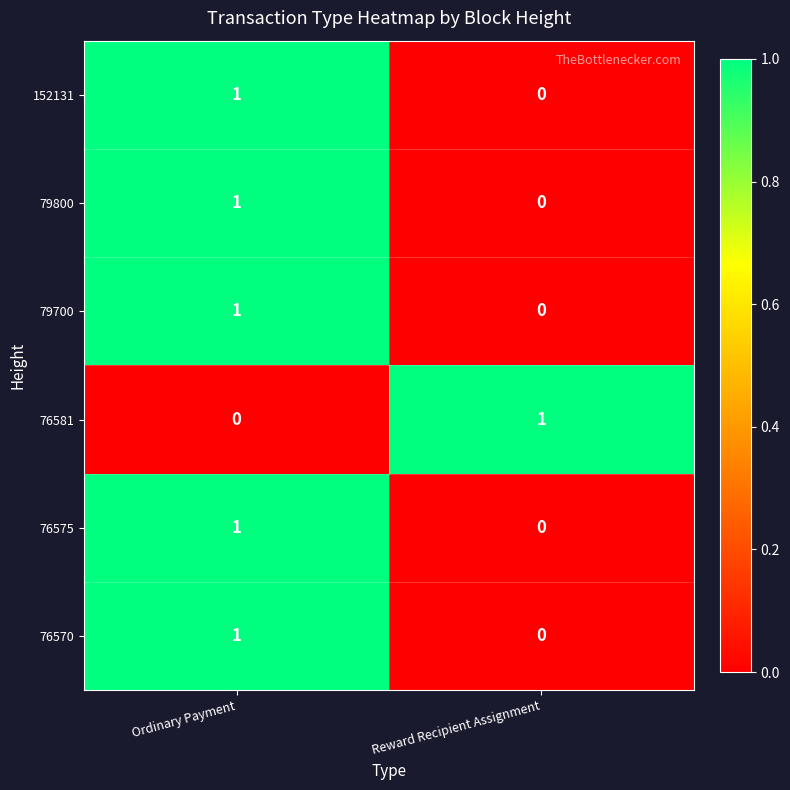

List the labels in order of 76581 value, smallest first.

Ordinary Payment, Reward Recipient Assignment